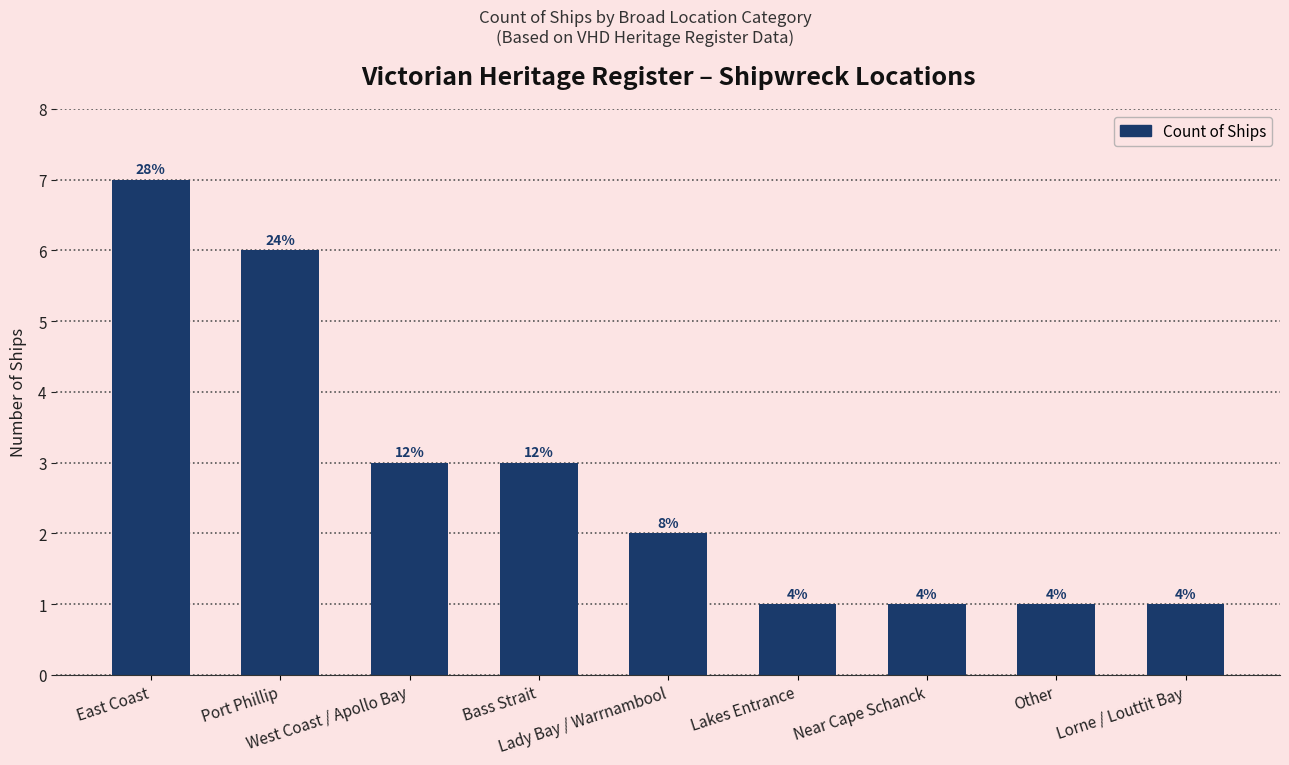

What is the sum of the values at East Coast and Lakes Entrance?

8